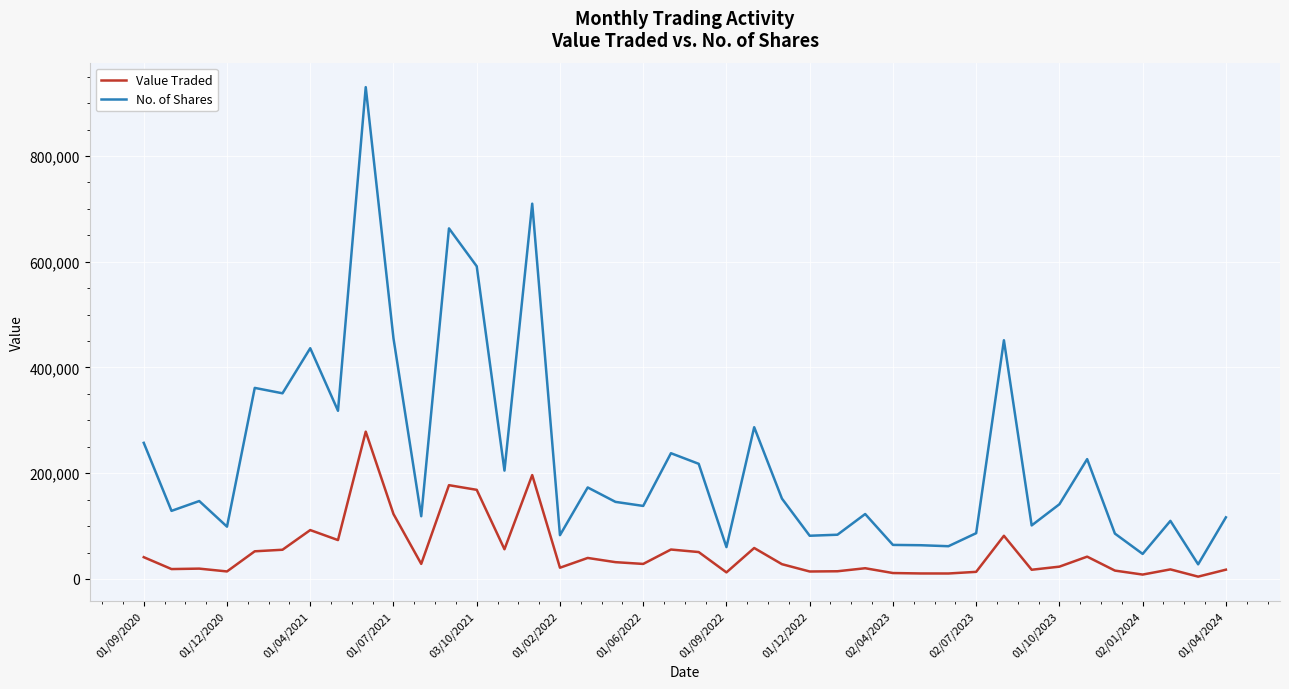

True or false: Value Traded and No. of Shares intersect in this chart.

False